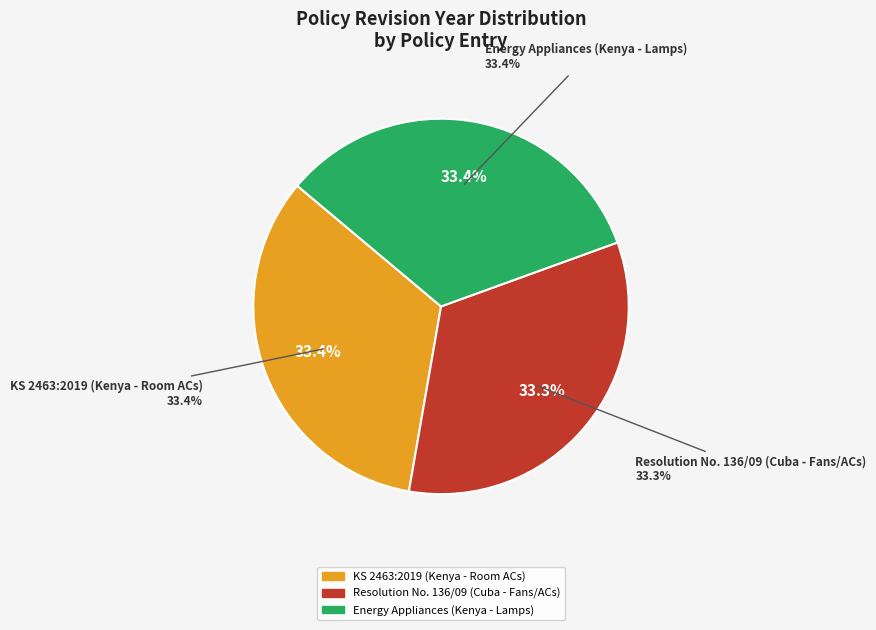

To the nearest percent, what percentage of the pie is KS 2463:2019
(Kenya - Room ACs)?

33%